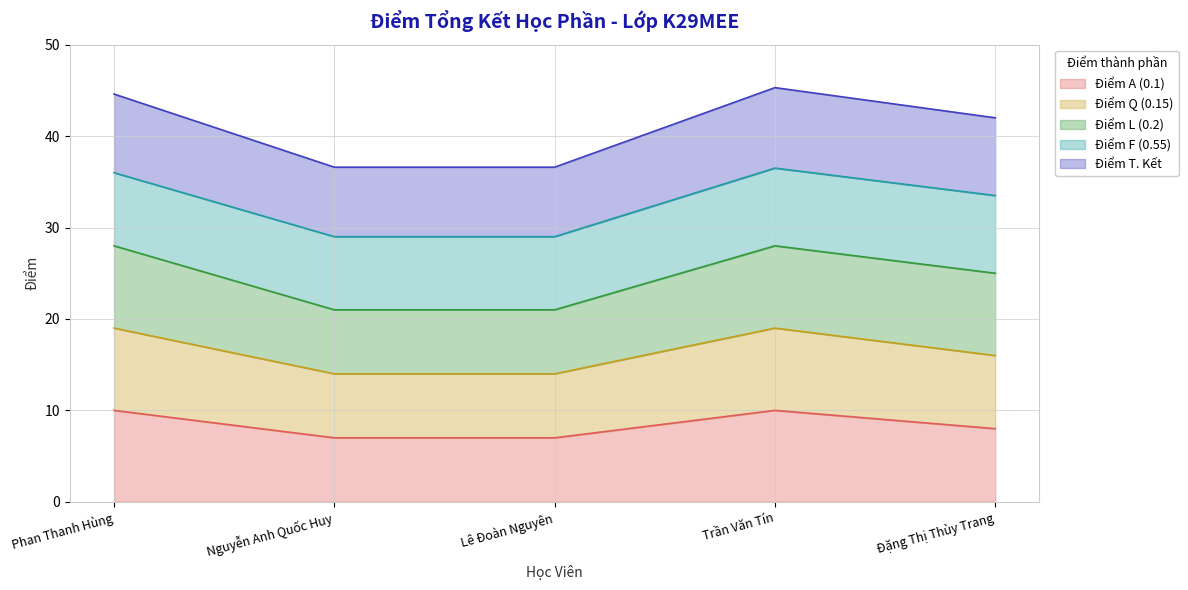

What is the lowest value of the Điểm A (0.1) series?

7.0